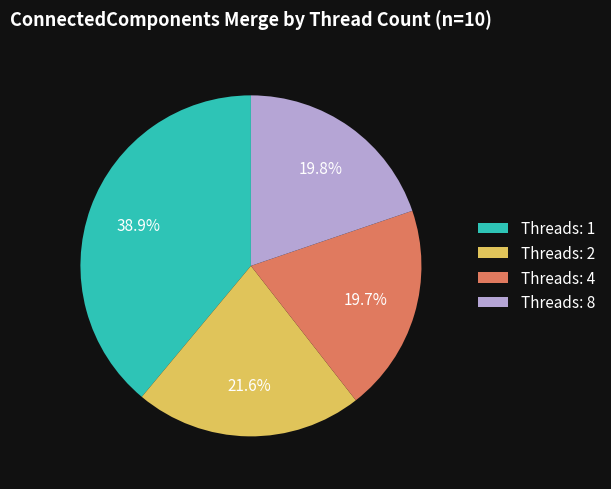

Is there a majority slice in this chart?

No